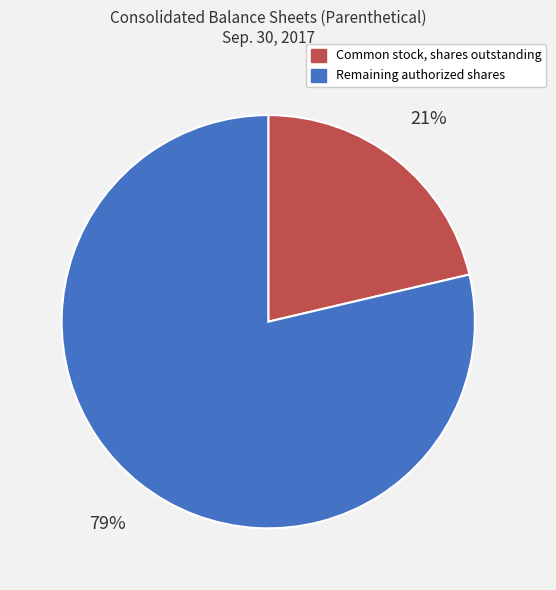

To the nearest percent, what is the average slice percentage?

50%